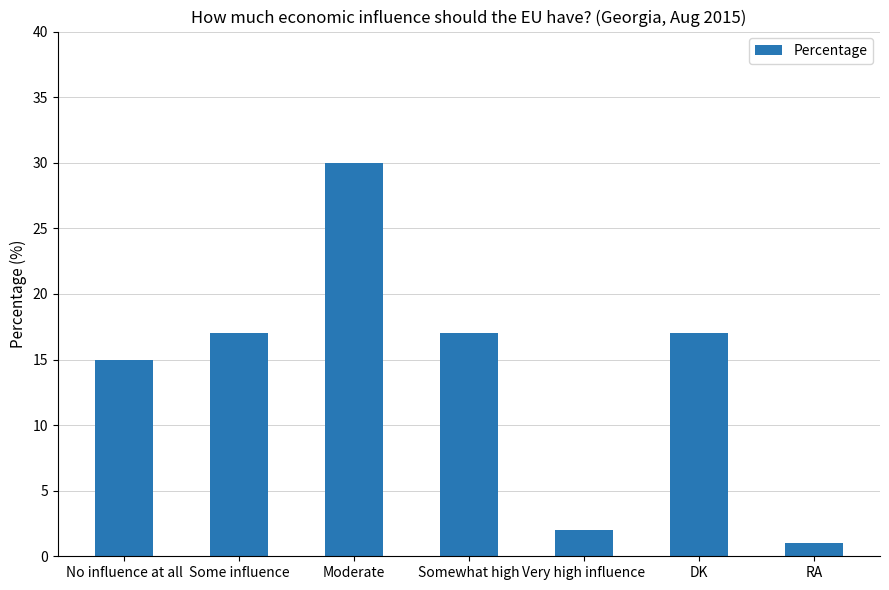

What is the sum of the values at Some influence and Moderate?

47